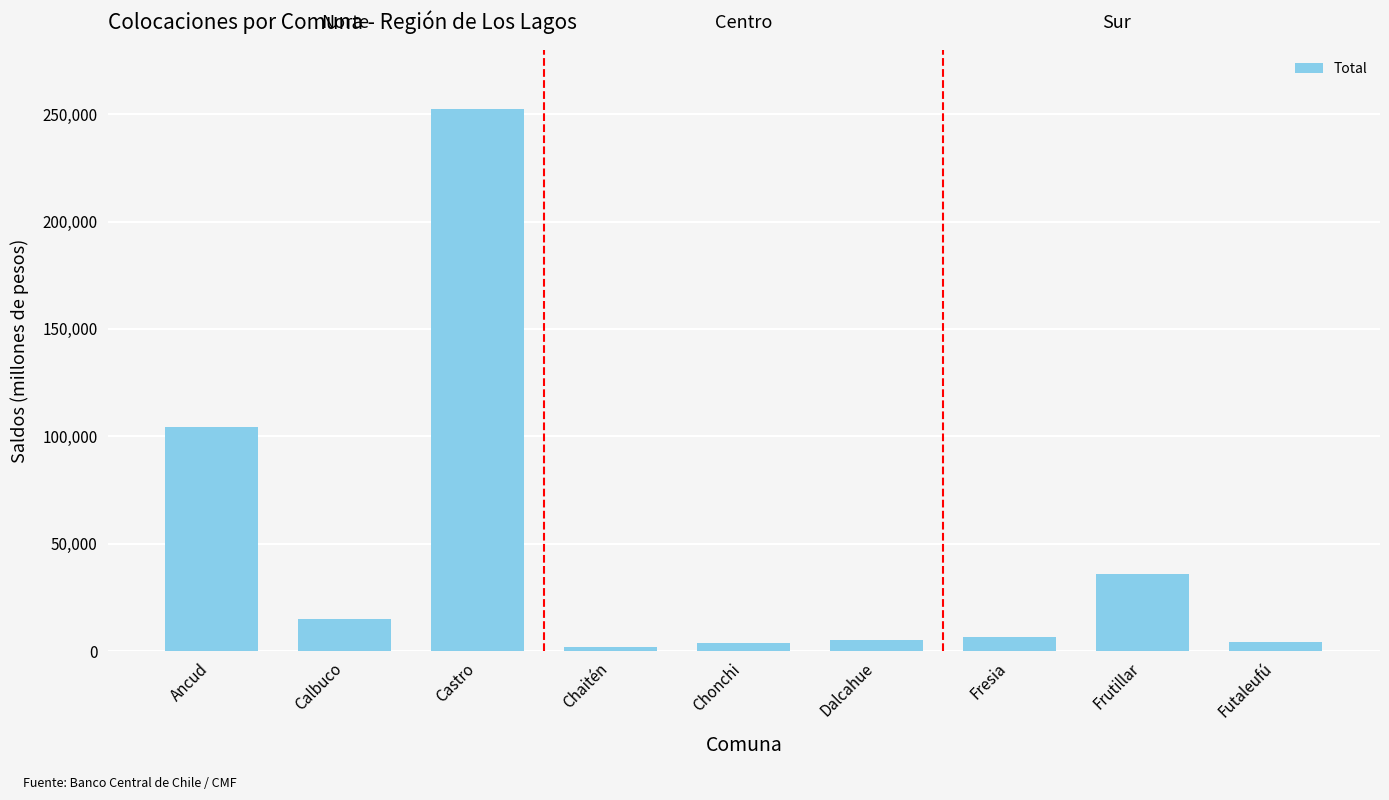

How many values are below 6720?

4